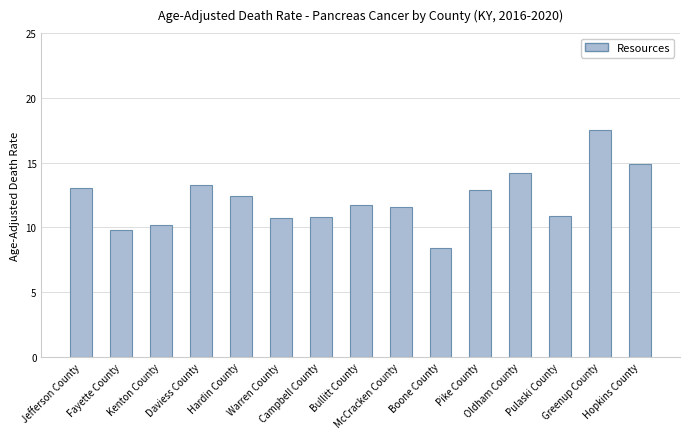

What is the value of the 6th bar from the left?

10.7